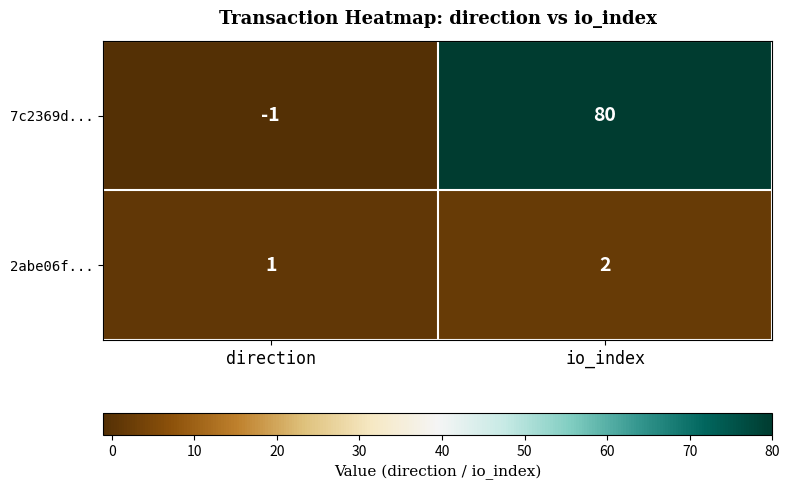

Reading left to right, transcribe all the data shown in this chart.

7c2369d...: -1	80
2abe06f...: 1	2